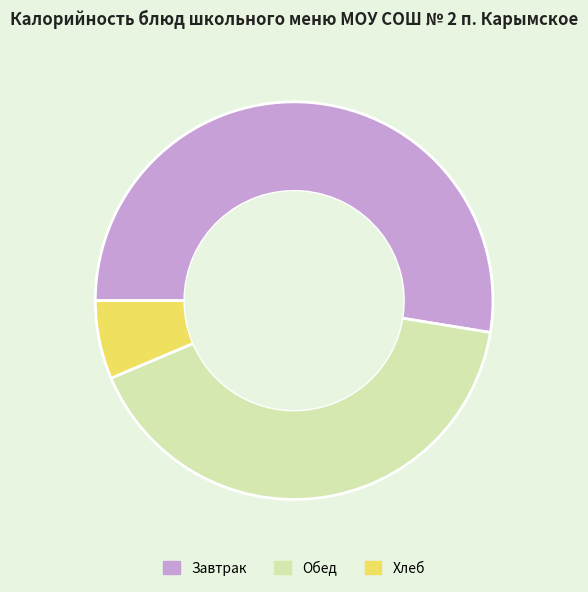

Which has a higher value, Обед or Завтрак?

Завтрак